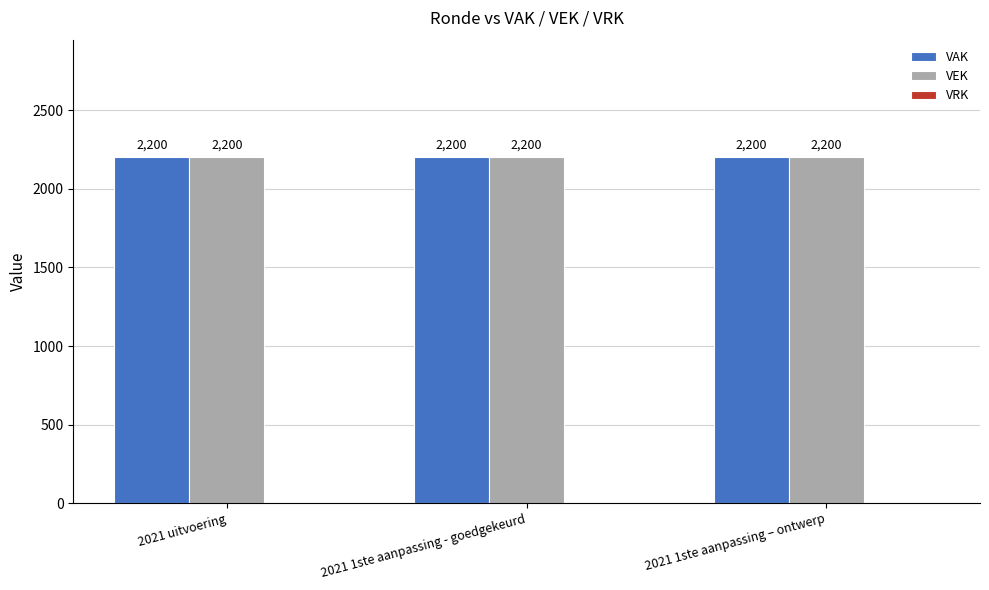

Is it true that VEK equals 2200 at 2021 1ste aanpassing - goedgekeurd?

True